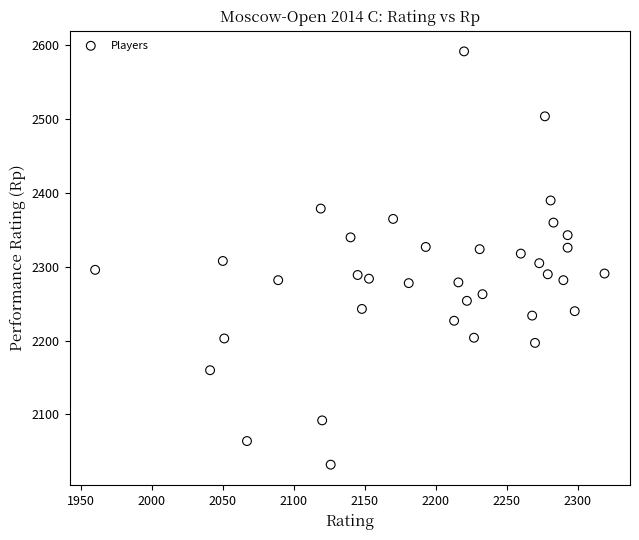

What is the range of X values (max minus min)?

359